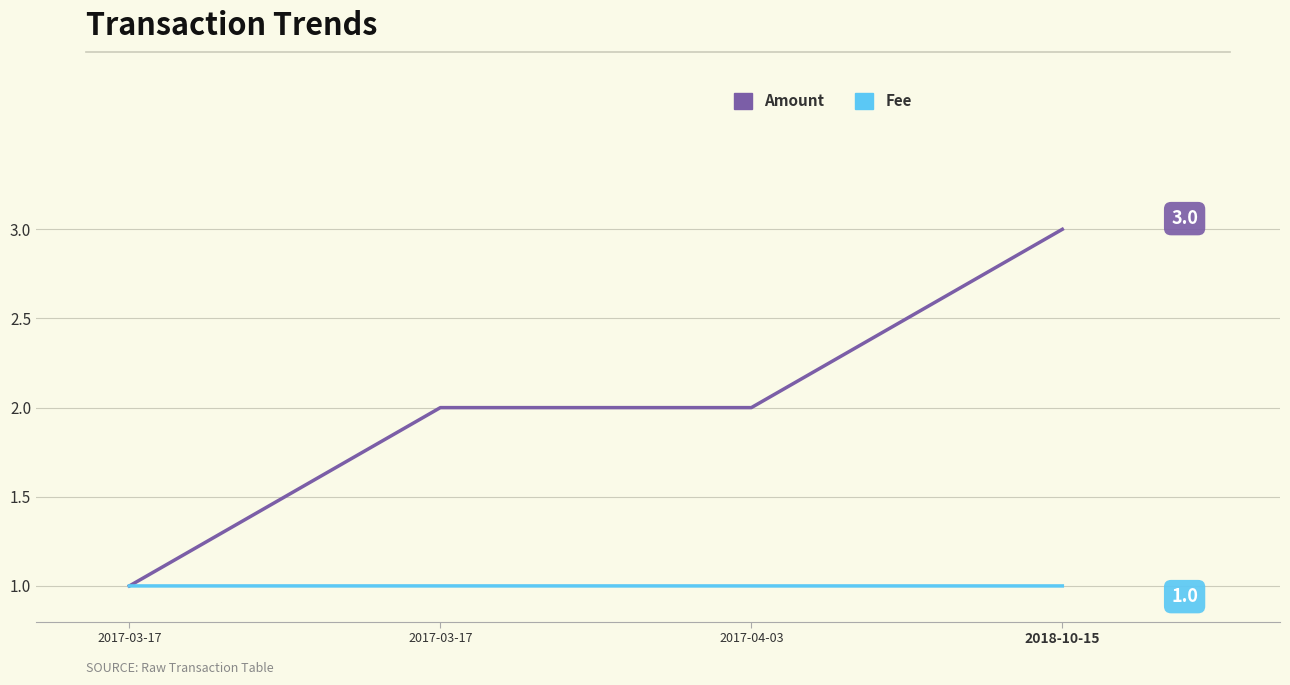

True or false: Amount and Fee cross at least once.

False